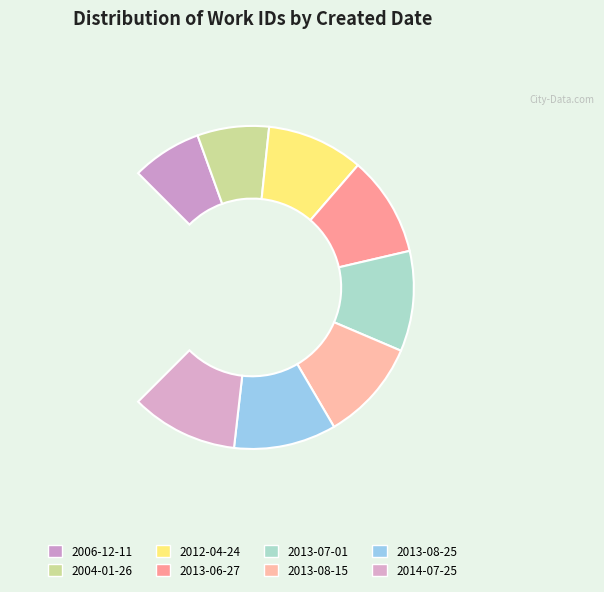

To the nearest percent, what portion does 2013-08-25 represent?

14%